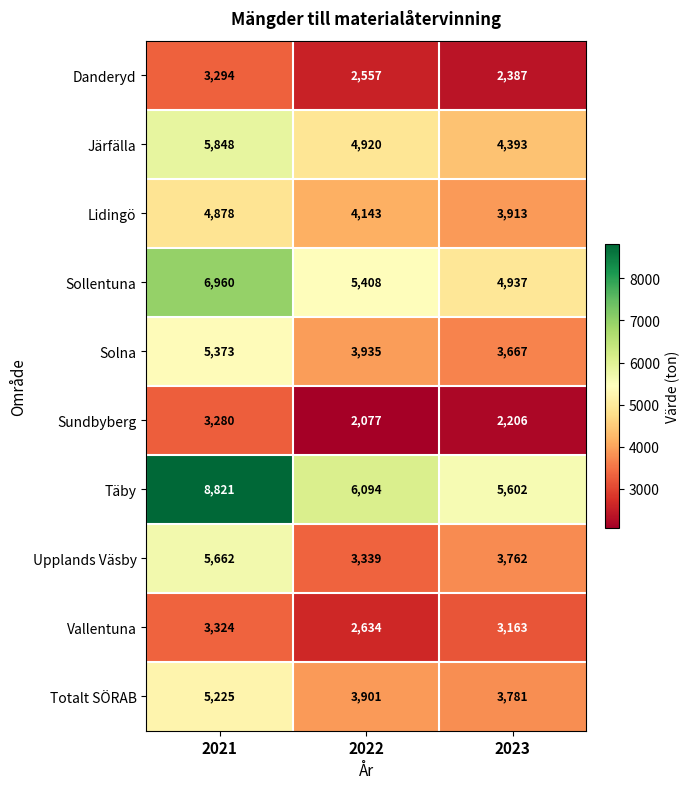

At which category does the chart reach its minimum across all series?

2022